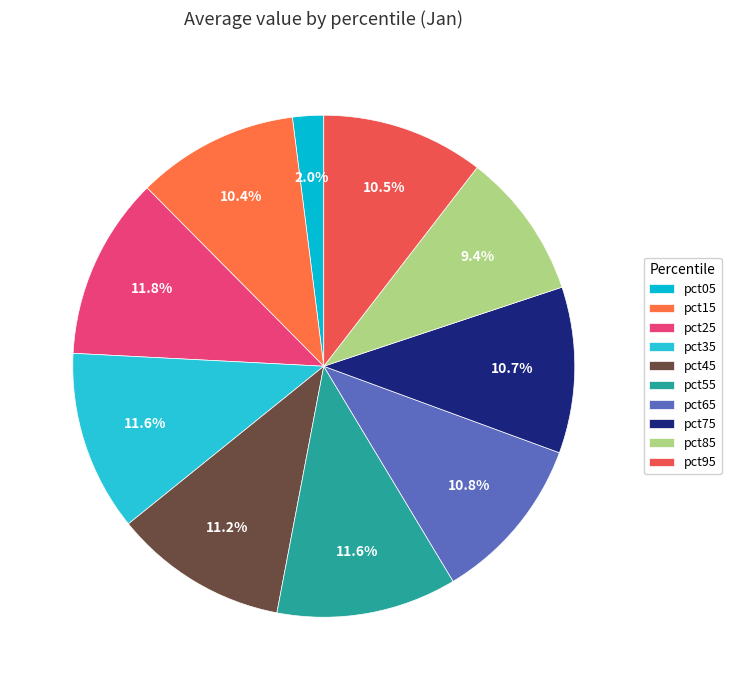

What is the largest slice in the pie chart?

pct25